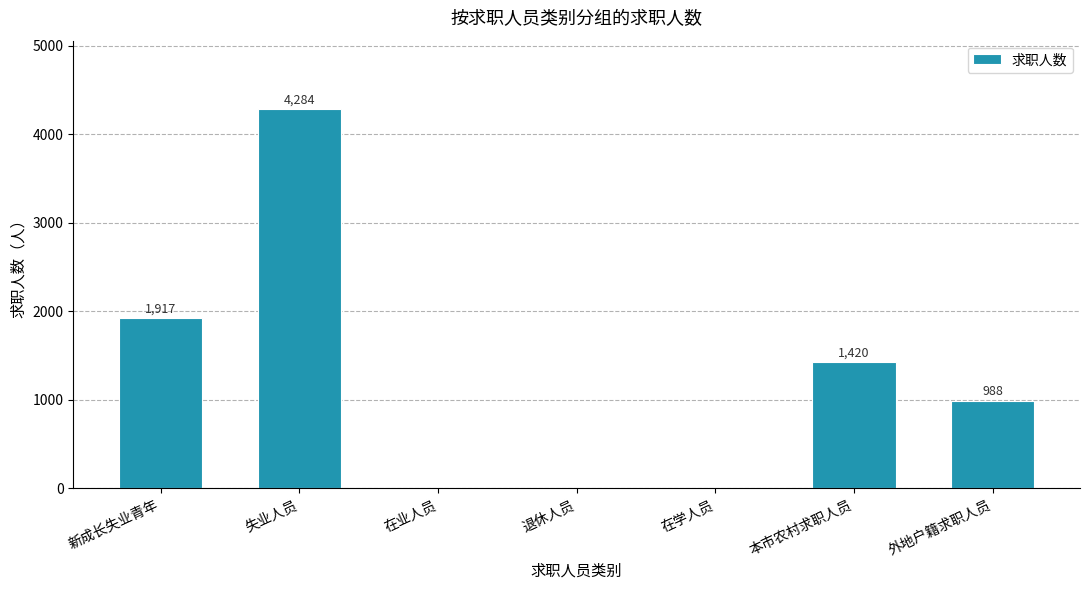

What is the greatest value displayed?

4284